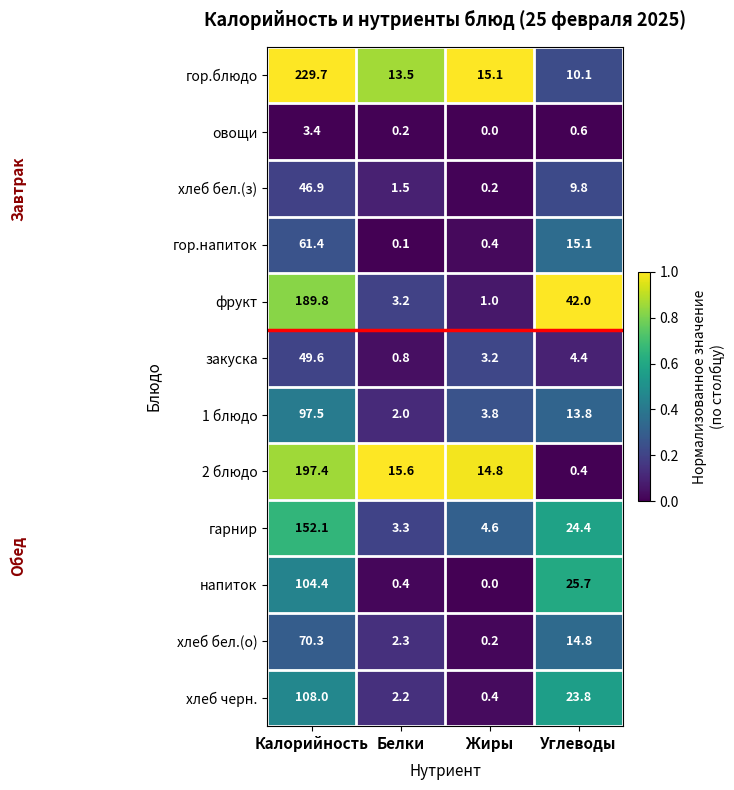

At which label does напиток first exceed 25?

Калорийность